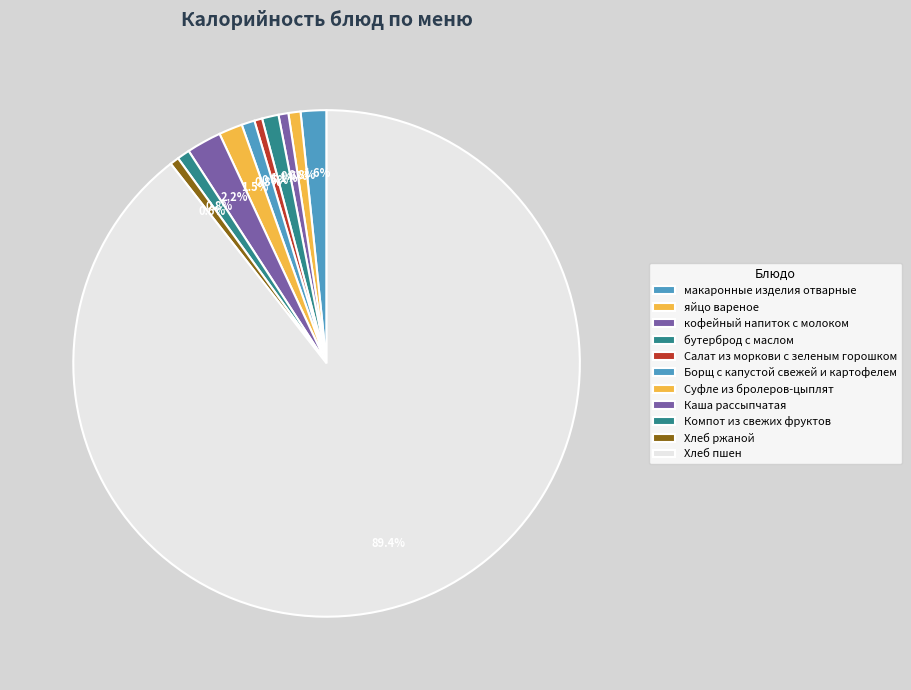

Which category has the smallest portion of the pie?

Салат из моркови с зеленым горошком